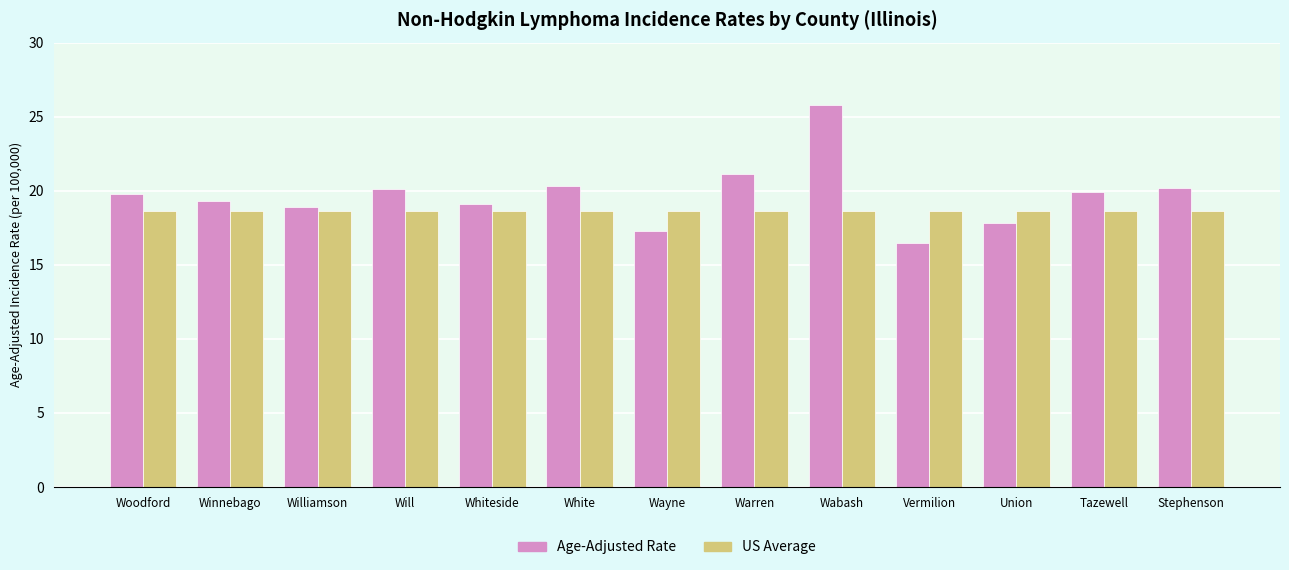

What is the average value of the Age-Adjusted Rate series?

19.7